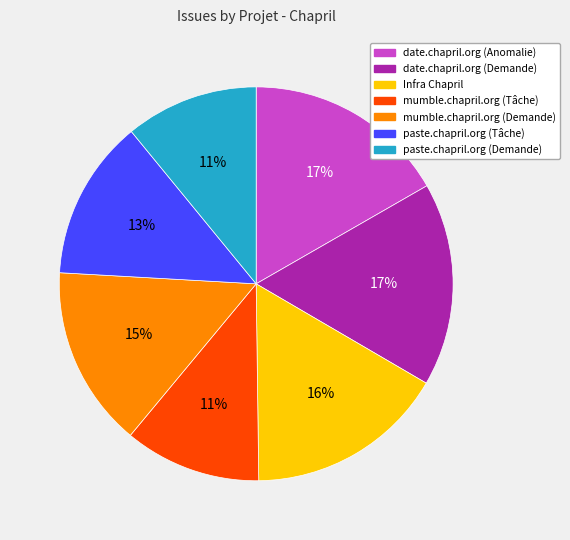

To the nearest percent, what is the average slice percentage?

14%